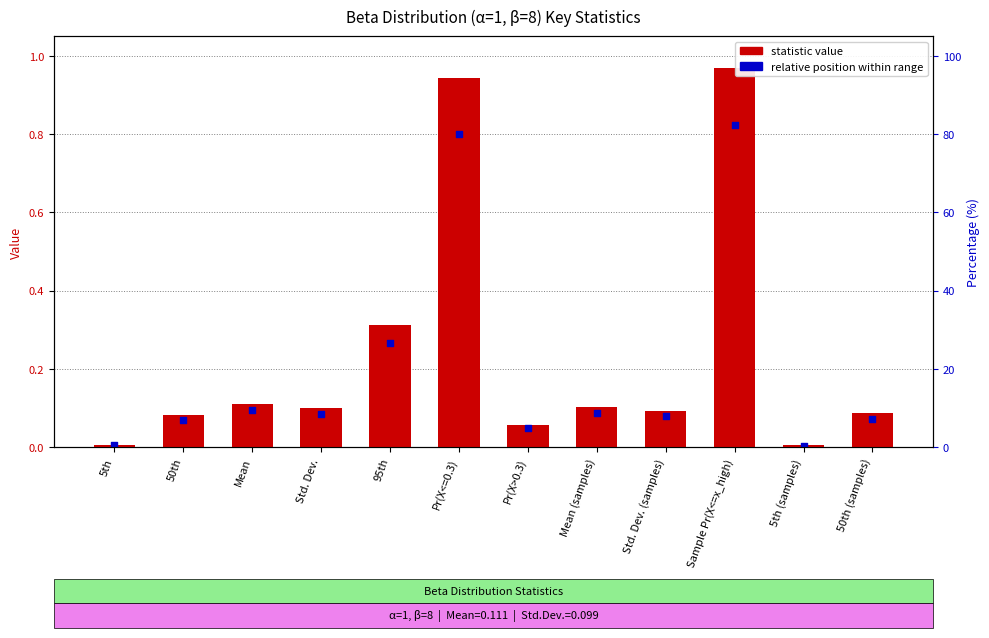

At how many categories does at least one series exceed 0?

12